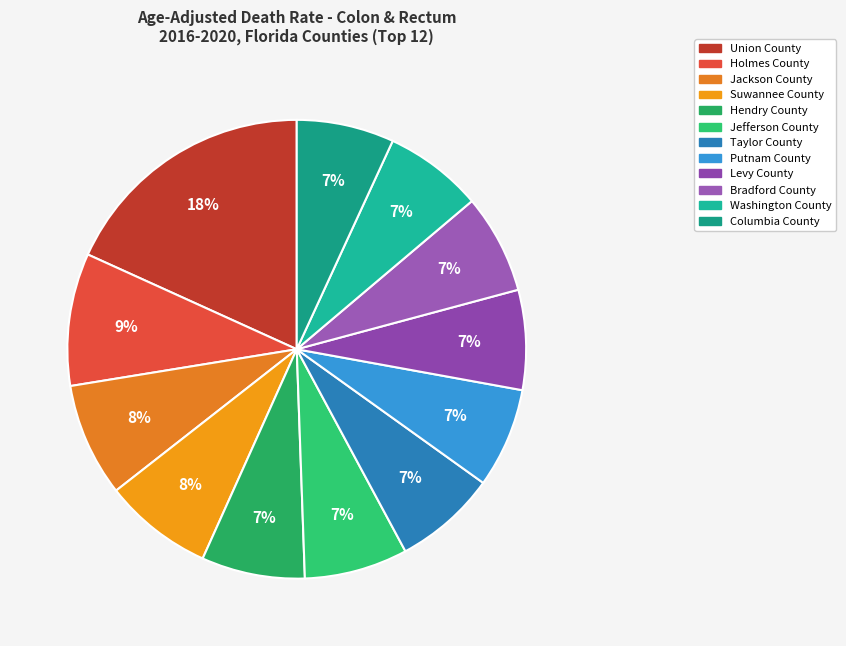

How many segments does this pie chart have?

12